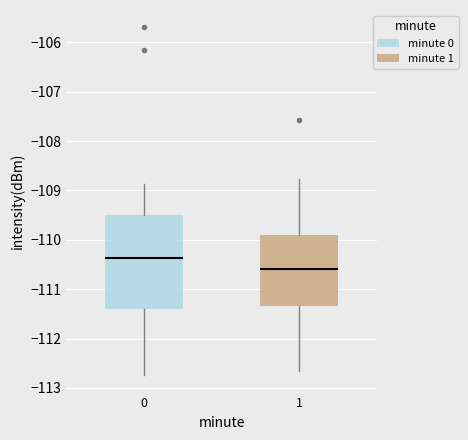

Comparing the boxes themselves (not the whiskers), which one is the tallest?

0